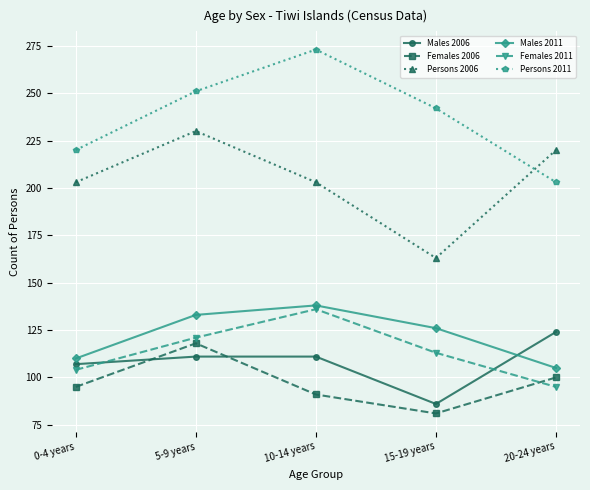

True or false: Females 2011 and Males 2011 intersect in this chart.

False